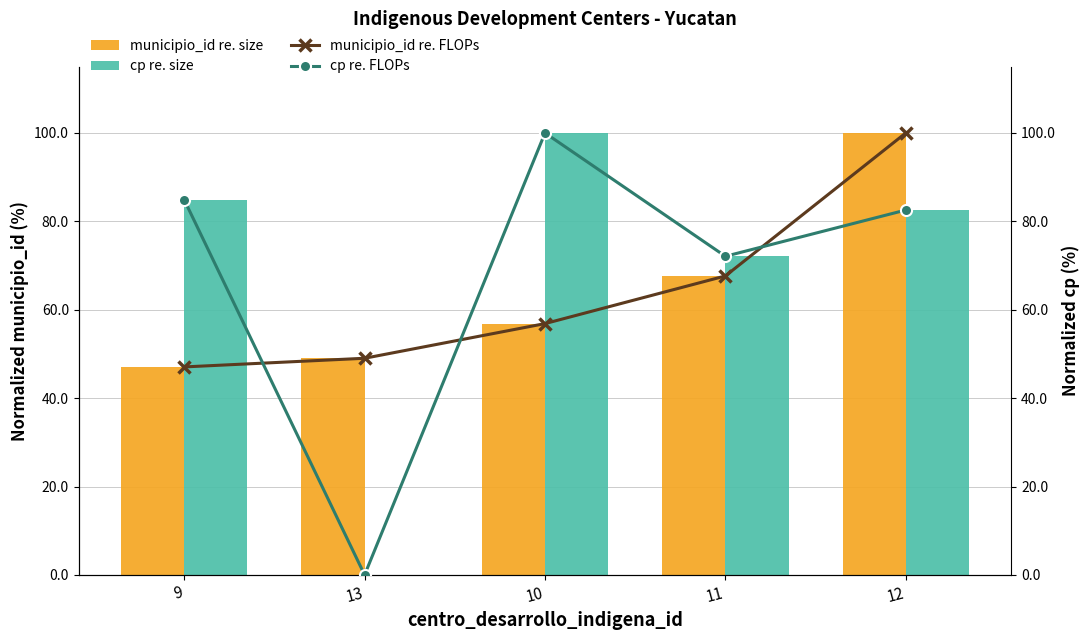

At which label does municipio_id re. size first exceed 56?

10